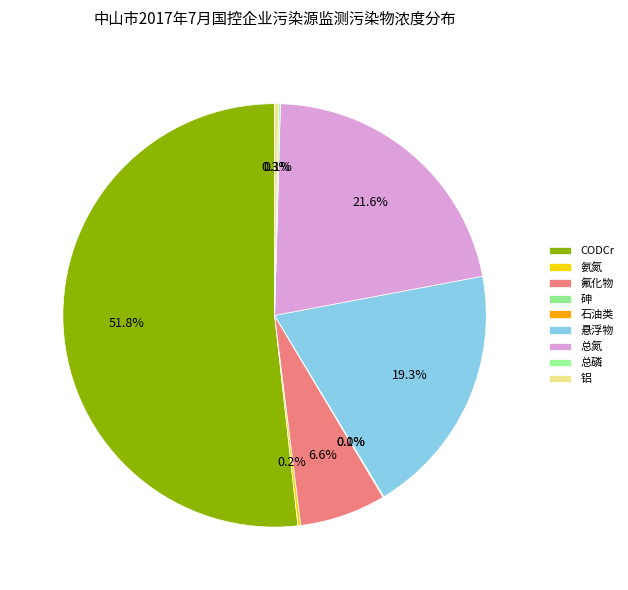

Rank the categories by value from highest to lowest.

CODCr, 总氮, 悬浮物, 氟化物, 铝, 氨氮, 总磷, 石油类, 砷